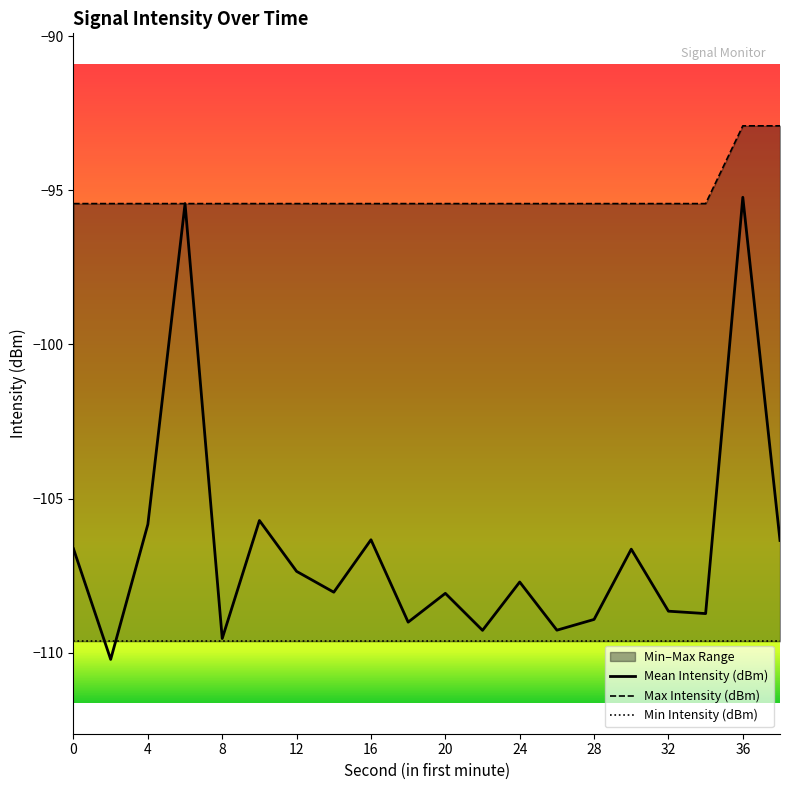

Between 8 and 28, which series saw the biggest shift?

Mean Intensity (dBm)